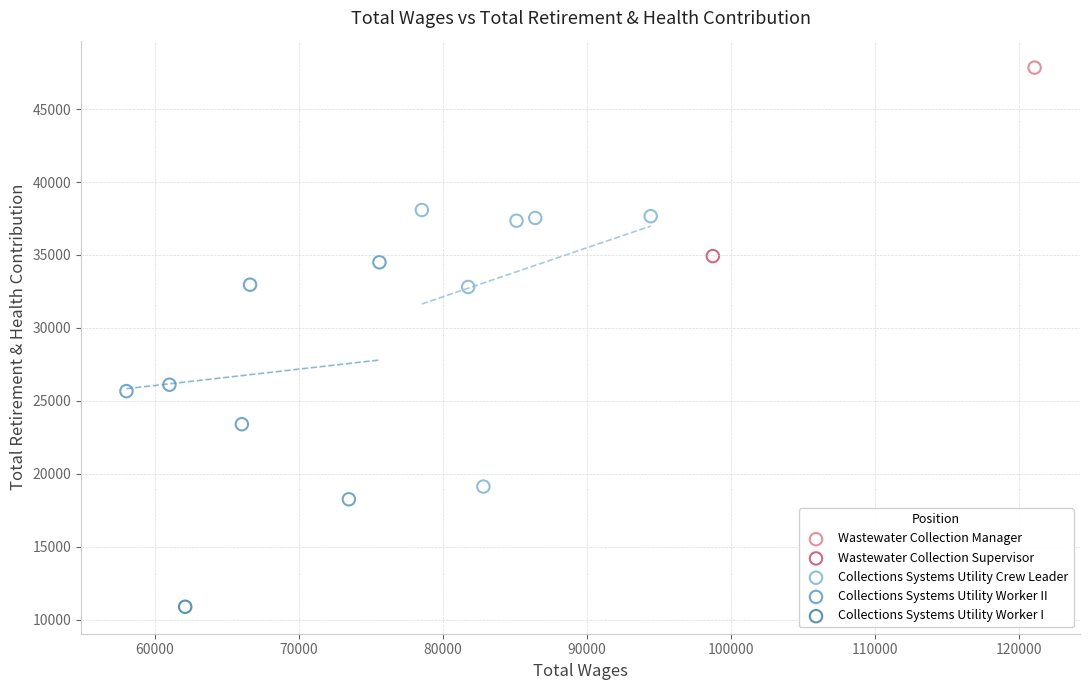

Which series reaches the maximum Y coordinate?

Wastewater Collection Manager